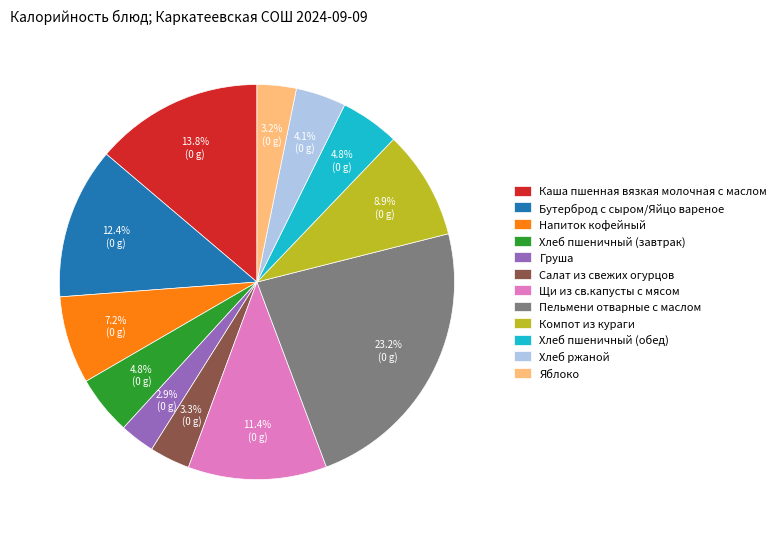

Does Компот из кураги account for over 50% of the chart?

No